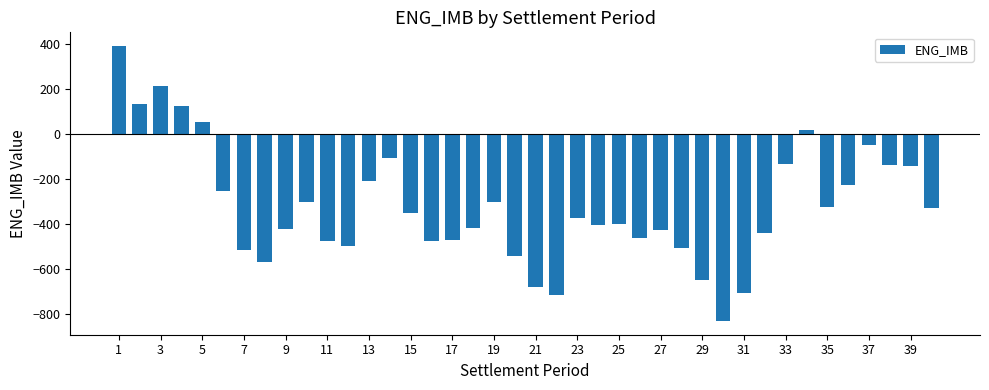

What is the difference between the maximum and minimum values?

1221.0